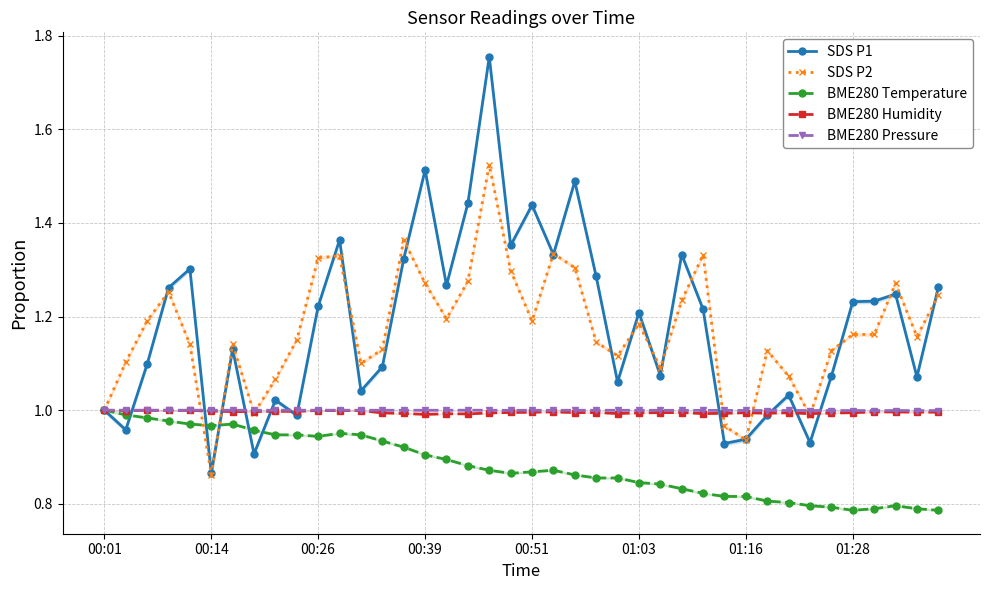

How many distinct data groups are displayed?

5